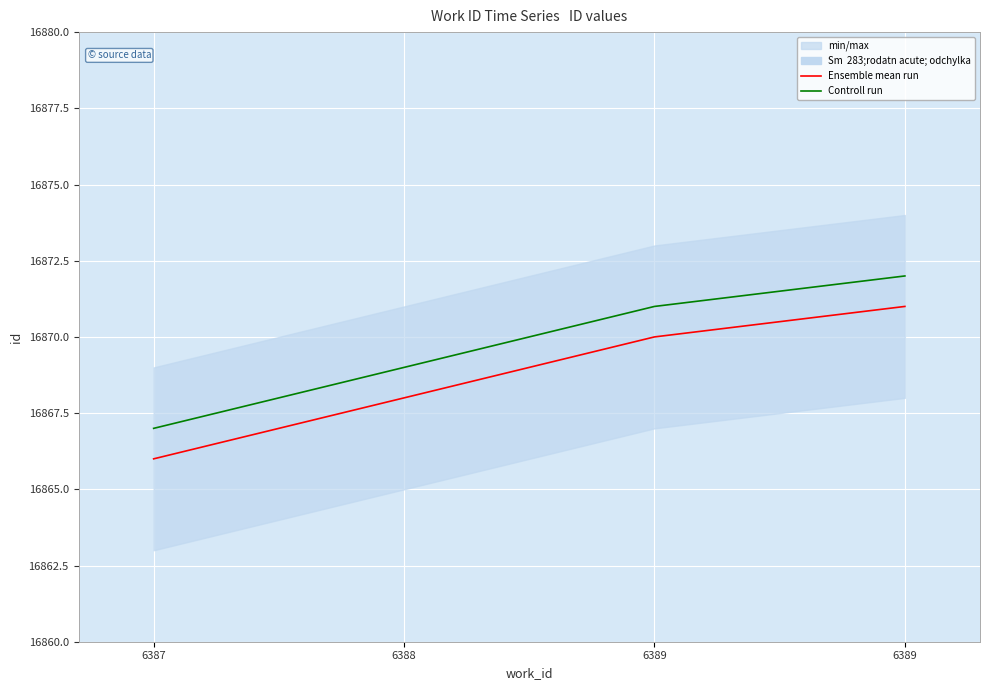

Which series has the widest spread of values?

Ensemble mean run